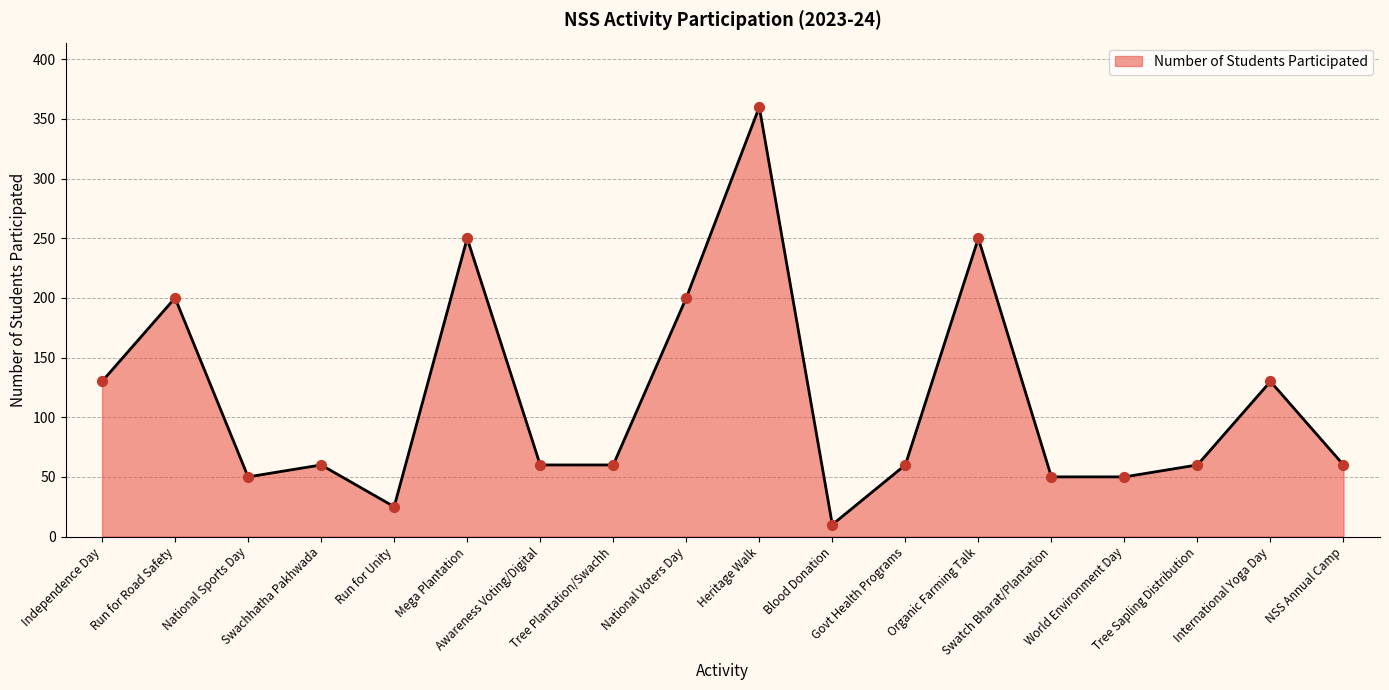

What is the change in value from Run for Unity to Swatch Bharat/Plantation?

+25